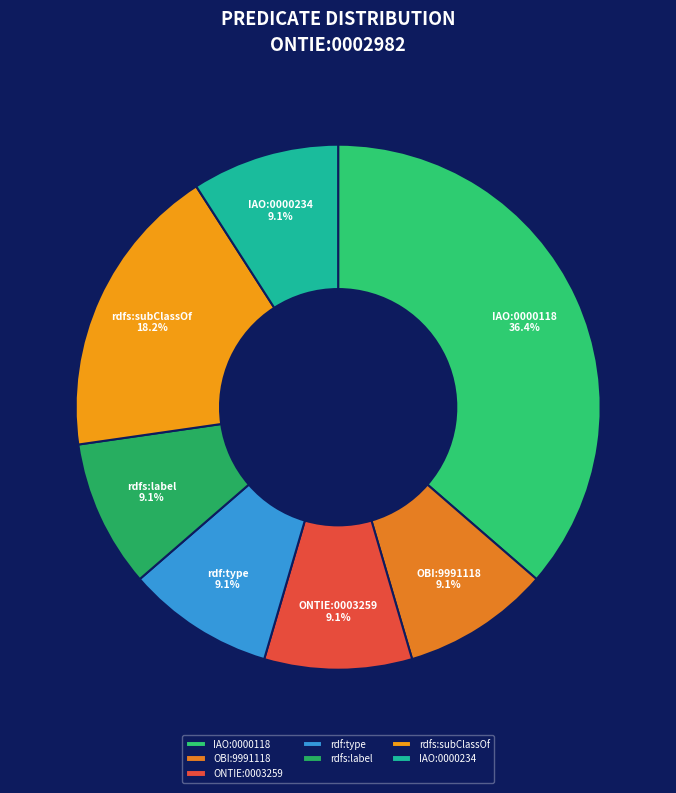

To the nearest percent, what portion does OBI:9991118 represent?

9%